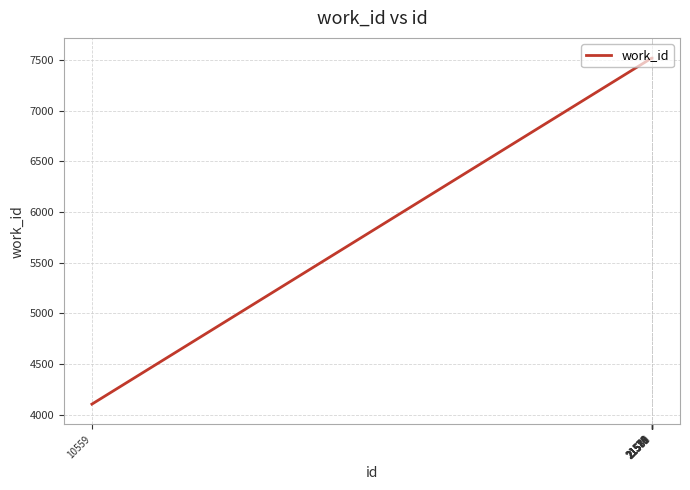

What is the smallest value displayed?

4103